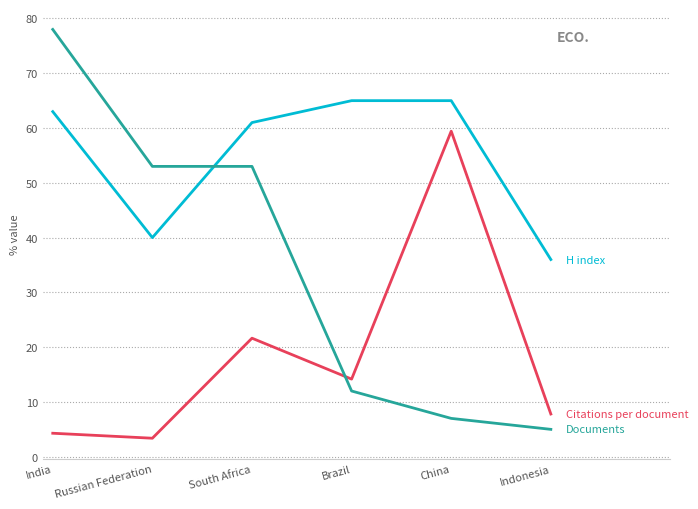

What position from the left is South Africa?

3